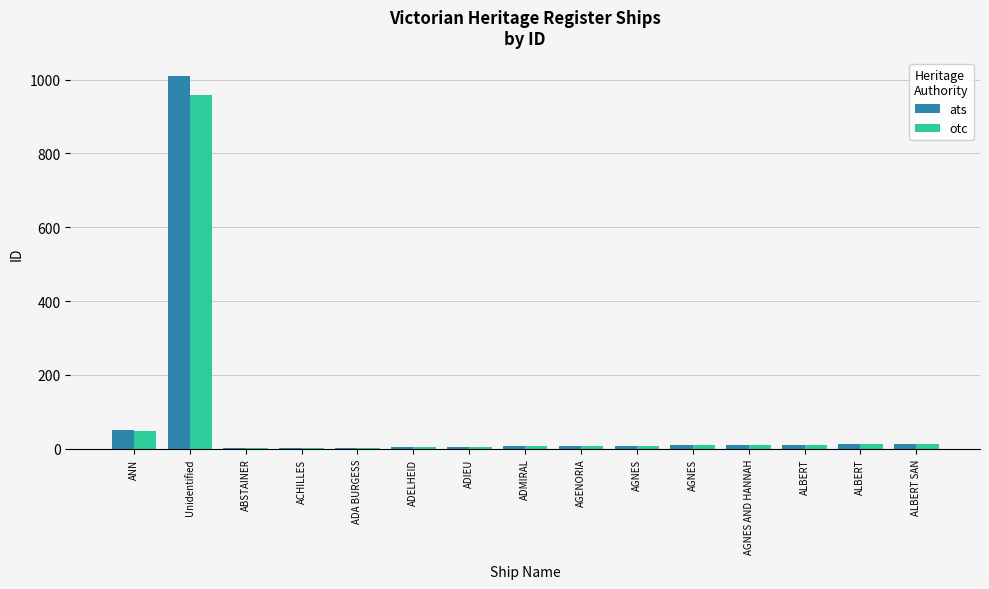

What is the sum of the otc values at AGNES AND HANNAH and AGENORIA?

17